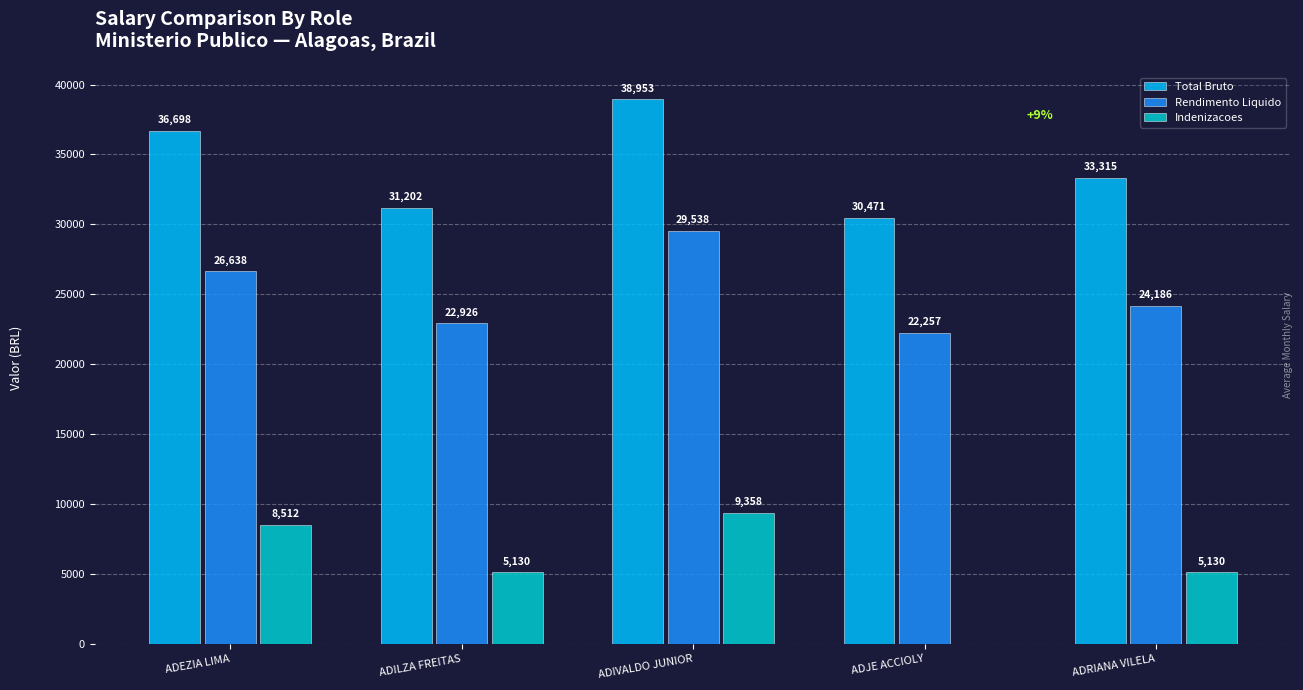

How many groups of bars are there?

5